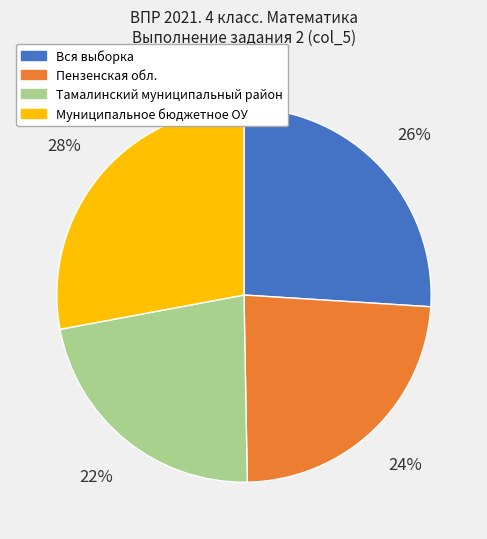

To the nearest percent, what portion does Пензенская обл. represent?

24%